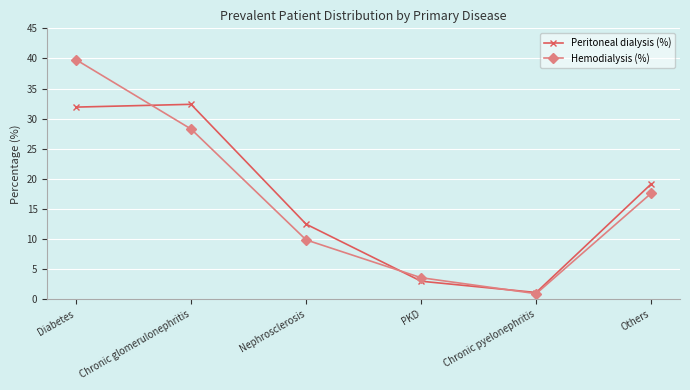

After their last crossing, which series has the higher values: Hemodialysis (%) or Peritoneal dialysis (%)?

Peritoneal dialysis (%)